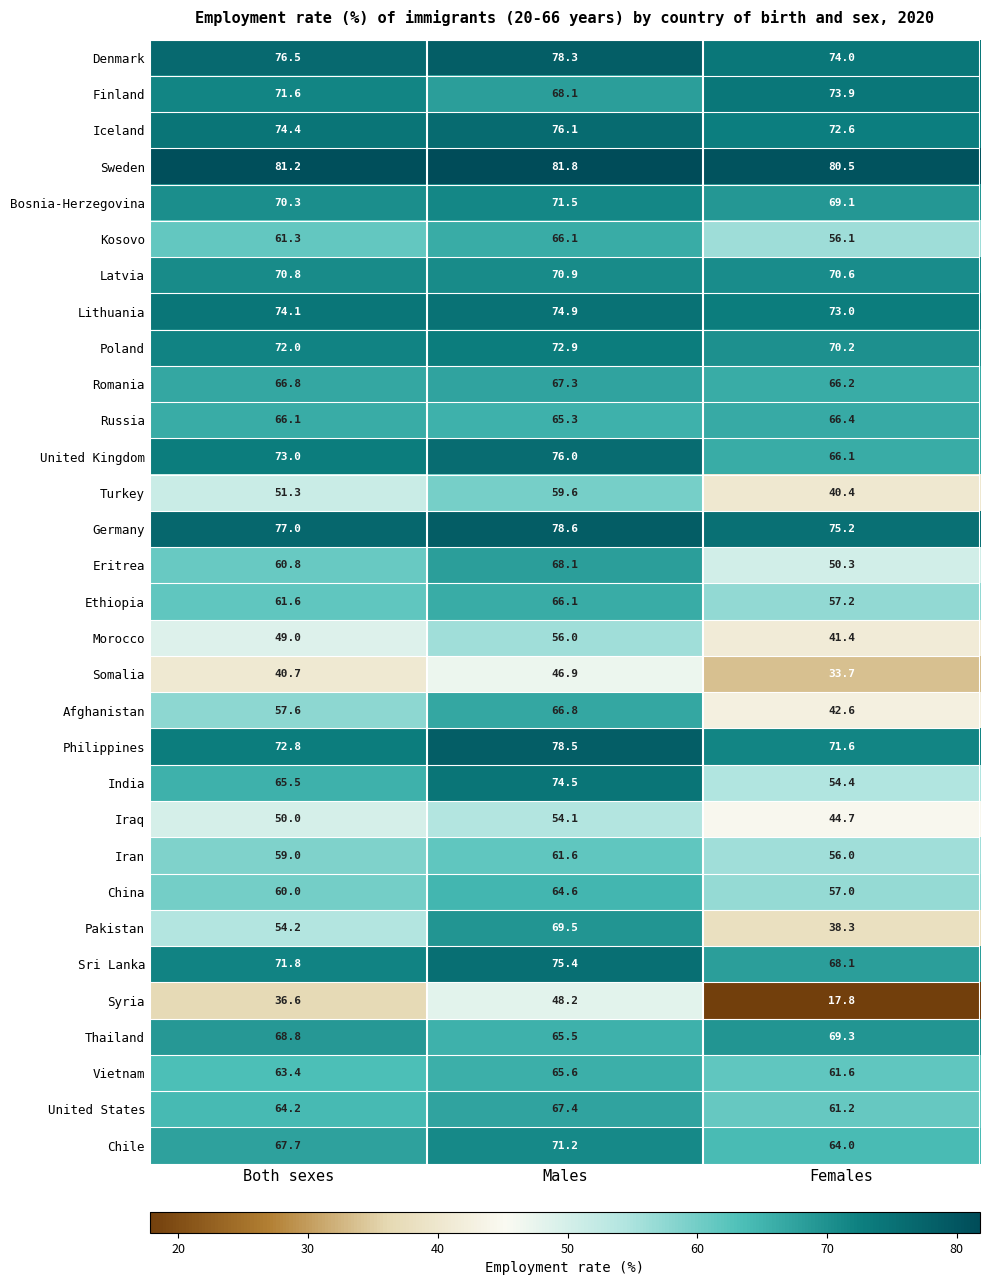

What is the spread (max minus min) of values at Females?

62.7